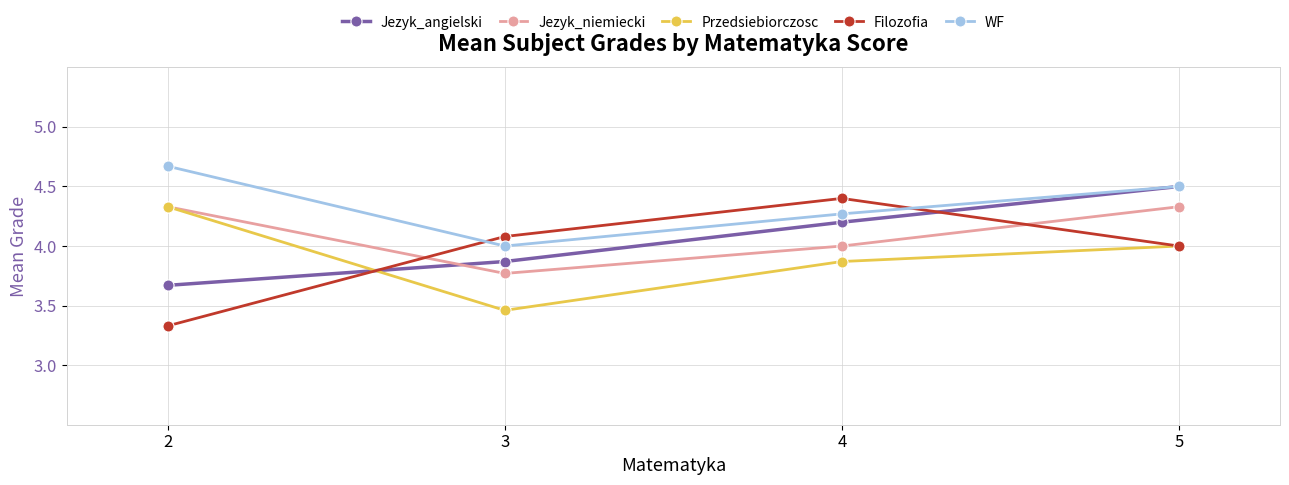

True or false: WF has a value of 1.1 at 3.

False